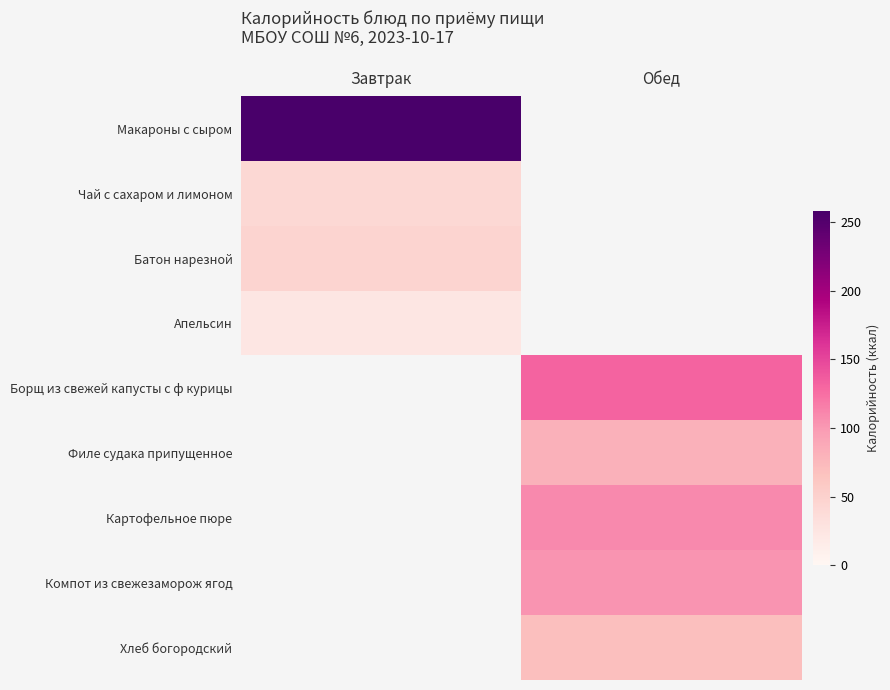

What is the maximum value shown in the chart?

258.0